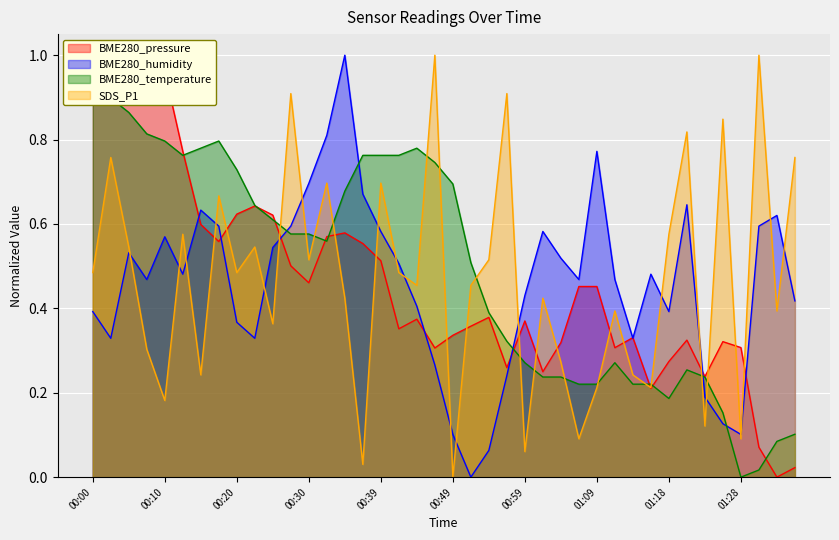

The BME280_humidity series shows 1.0 at 00:25. True or false?

False